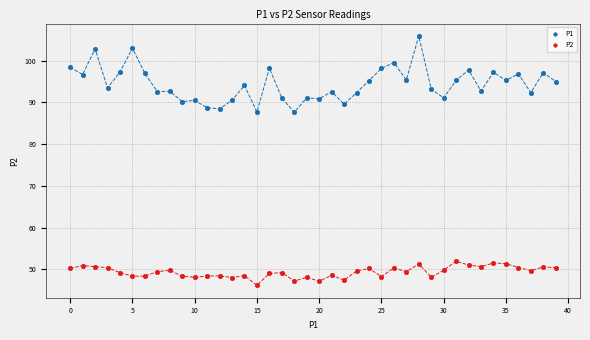

Which series contains the highest Y value?

P1